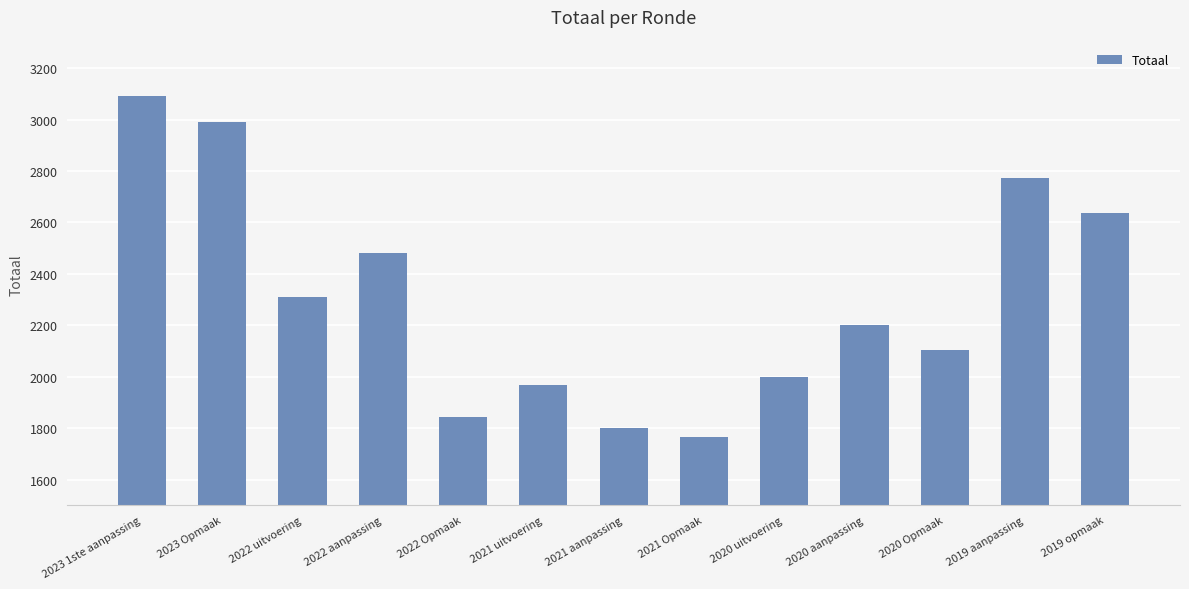

What is the average value?

2305